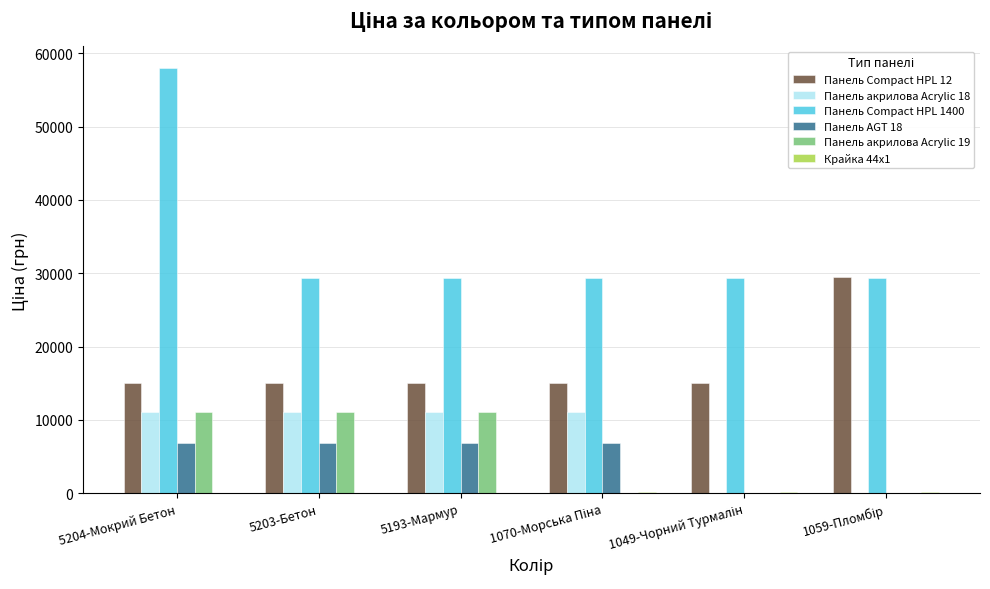

What is the highest value of the Панель акрилова Acrylic 19 series?

11113.6